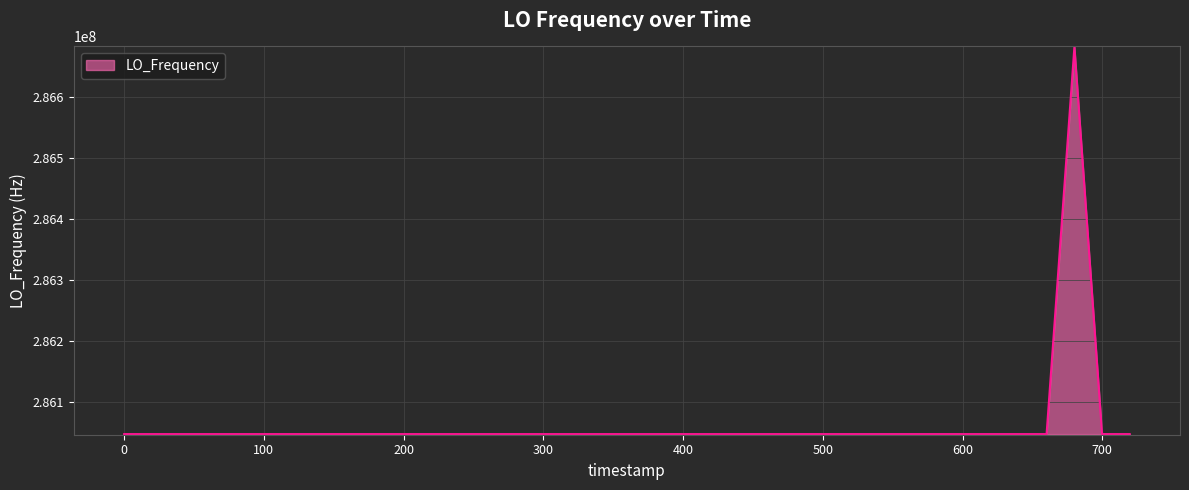

How many values are below 286047001?

17